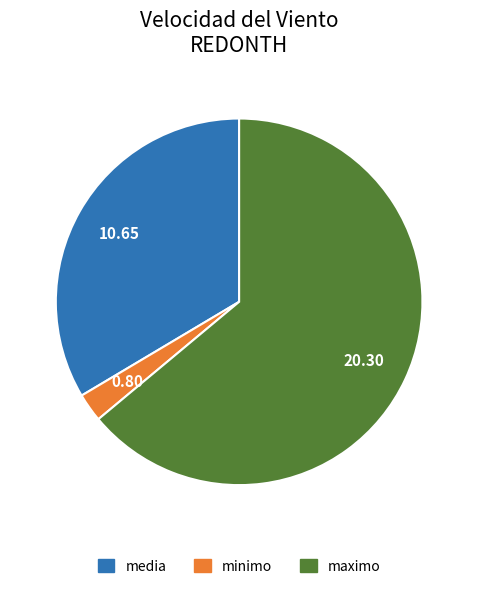

Is there any slice that represents more than half of the pie?

Yes